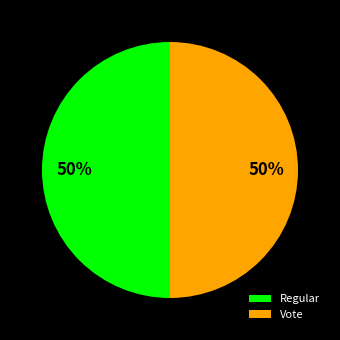

Combined, do Vote and Regular account for over 50%?

Yes